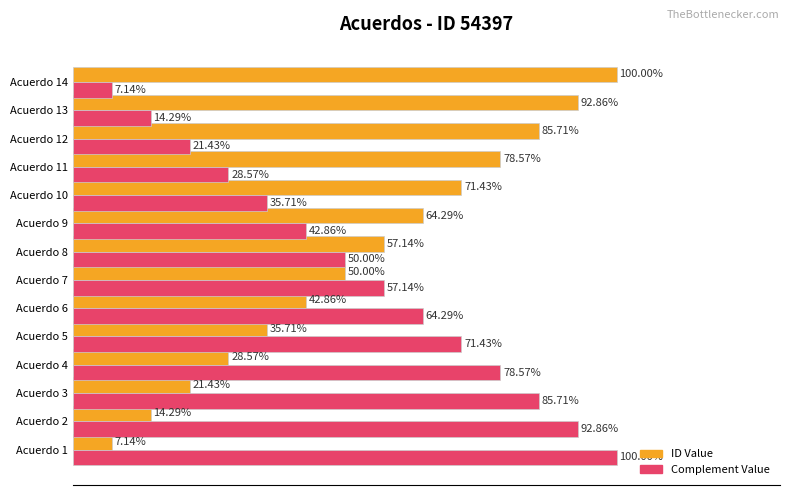

At Acuerdo 1, list the series in order from smallest to largest.

ID Value, Complement Value